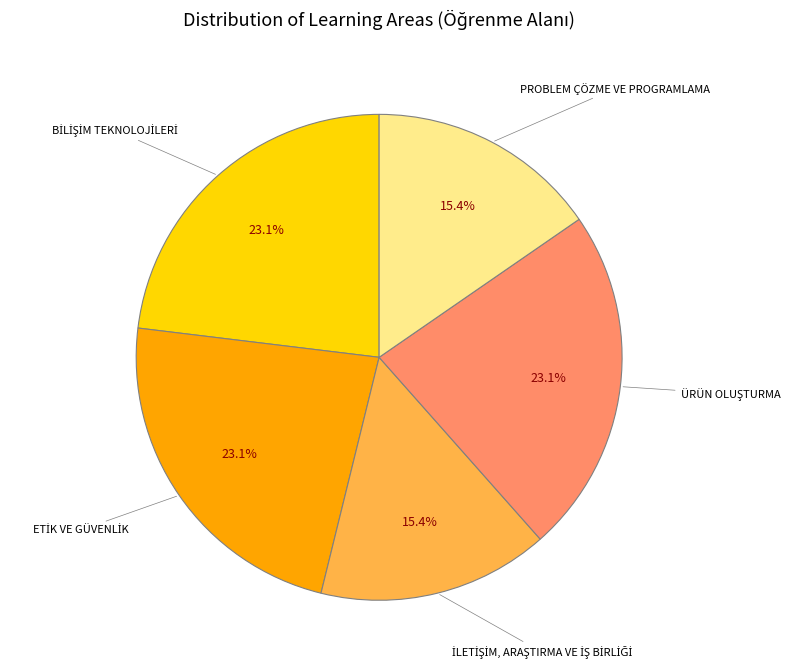

Is there a majority slice in this chart?

No